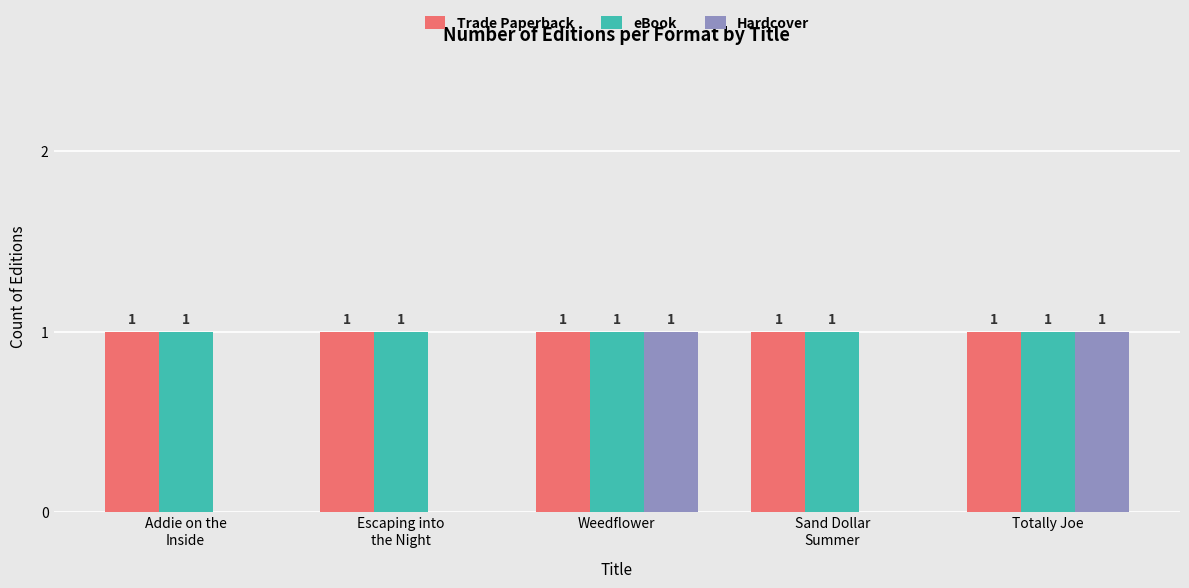

What is the total value across all series at Totally Joe?

3